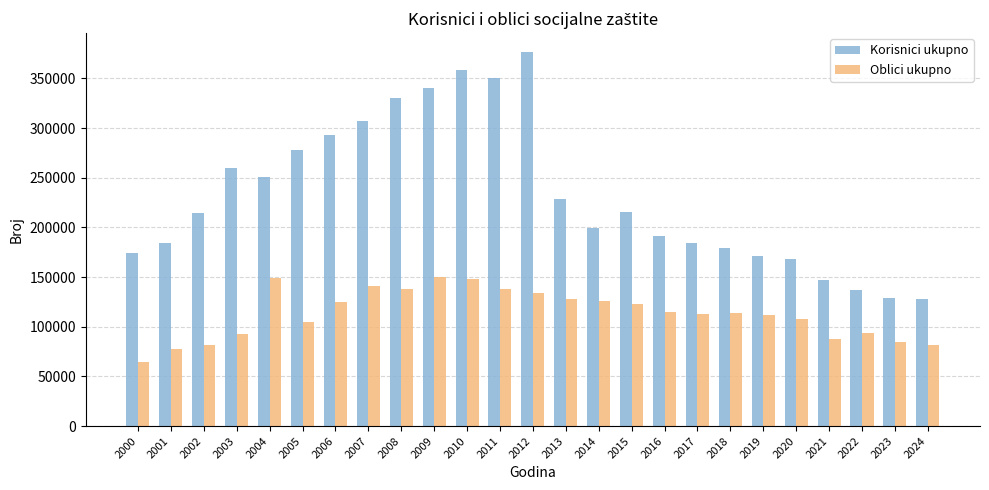

List the series in order of their overall mean, highest first.

Korisnici ukupno, Oblici ukupno